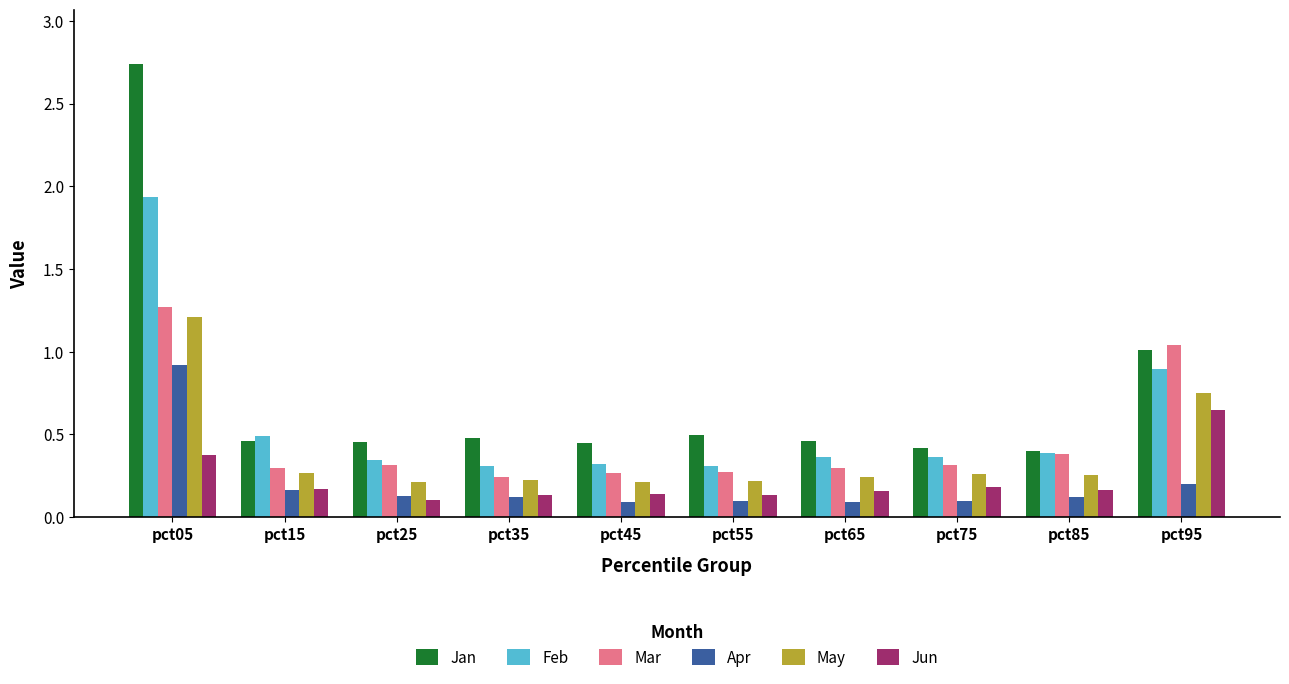

Between pct45 and pct85, which series saw the biggest shift?

Mar